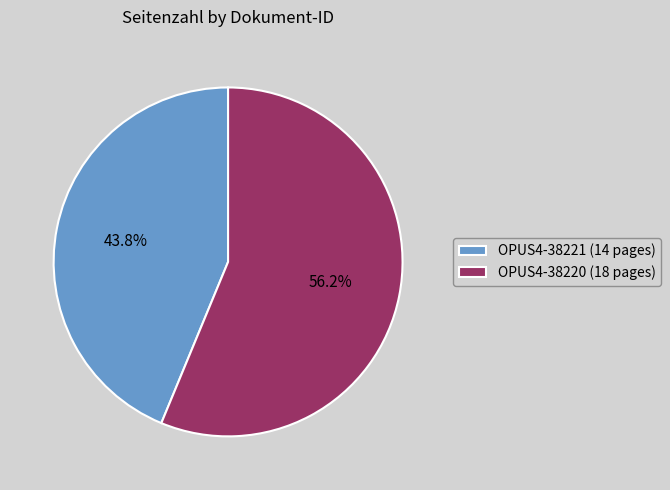

What is the smallest slice in the pie chart?

OPUS4-38221